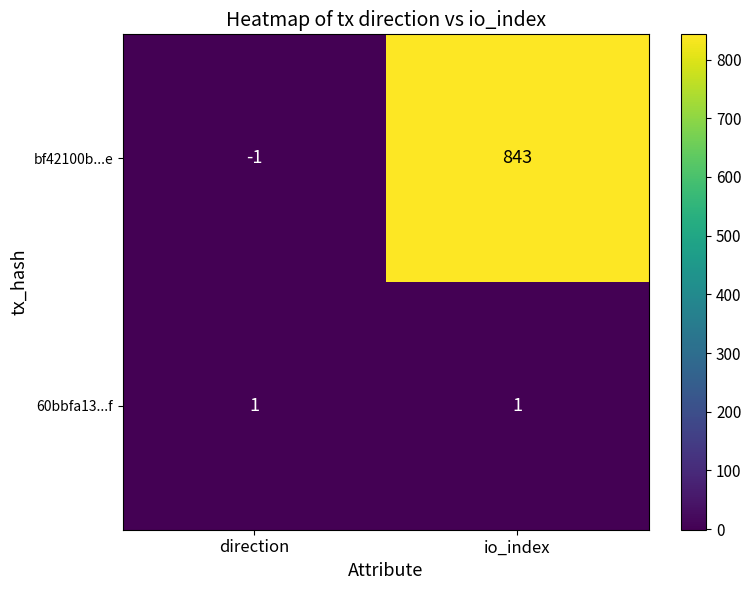

Reading left to right, list all the values displayed in this chart.

bf42100b...e: -1	843
60bbfa13...f: 1	1